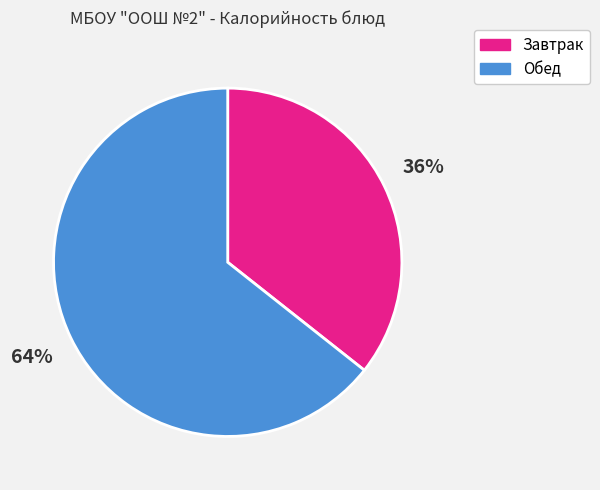

To the nearest percent, what is the average slice percentage?

50%